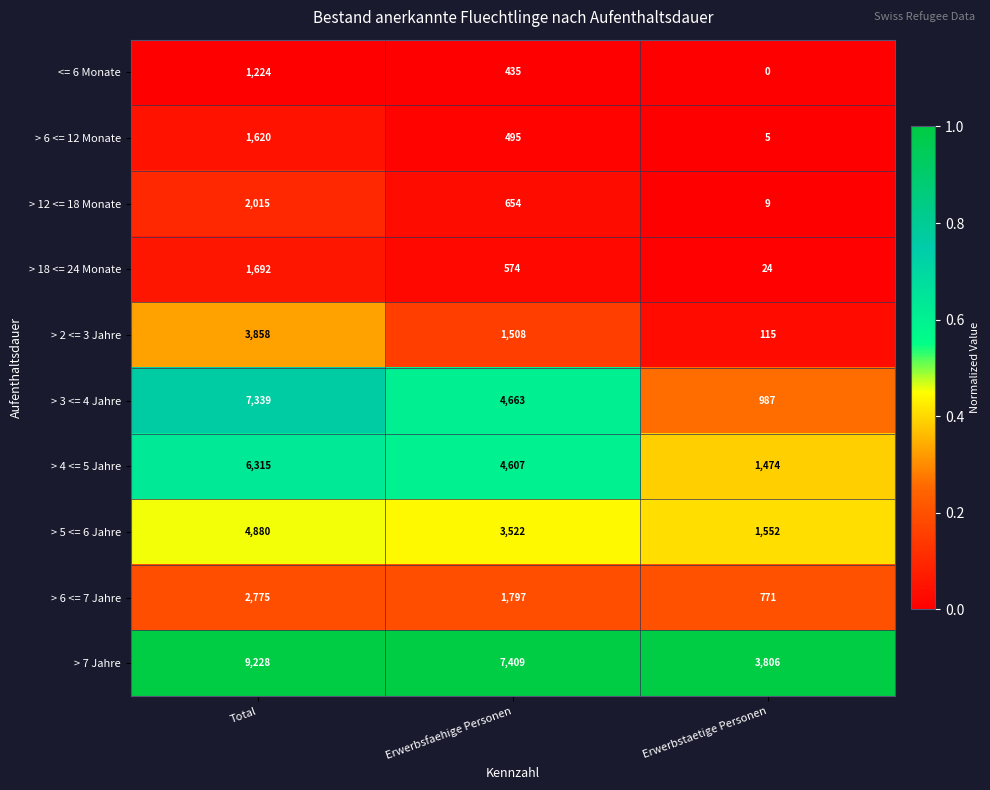

At which category does the chart reach its minimum across all series?

Erwerbstaetige Personen